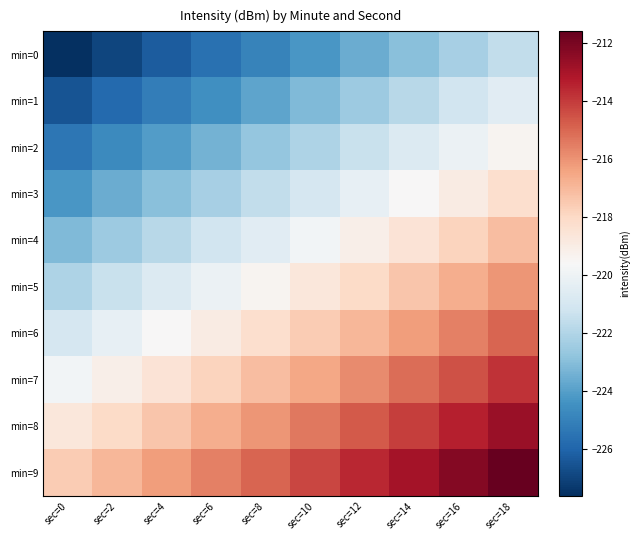

Which series has the widest spread of values?

min=0